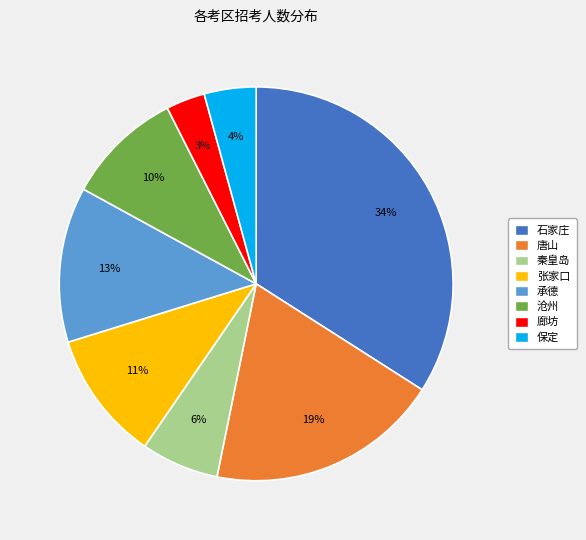

What is the largest slice in the pie chart?

石家庄